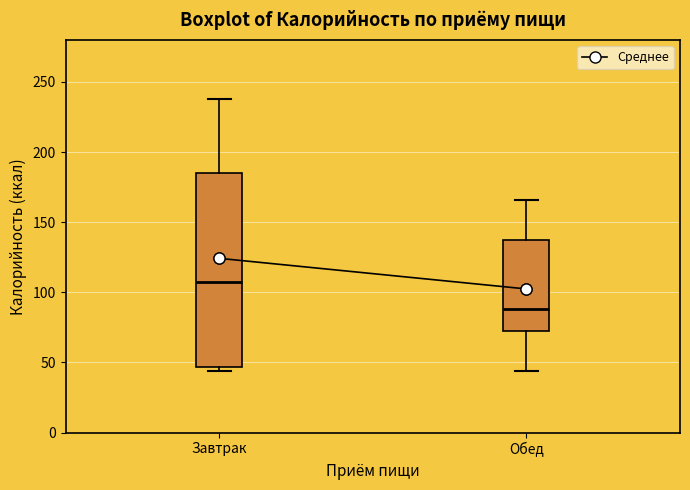

Where does the upper whisker of the box for Обед end on the y-axis? The values are not printed on the chart, so give them approximately, as read against the axis.

165